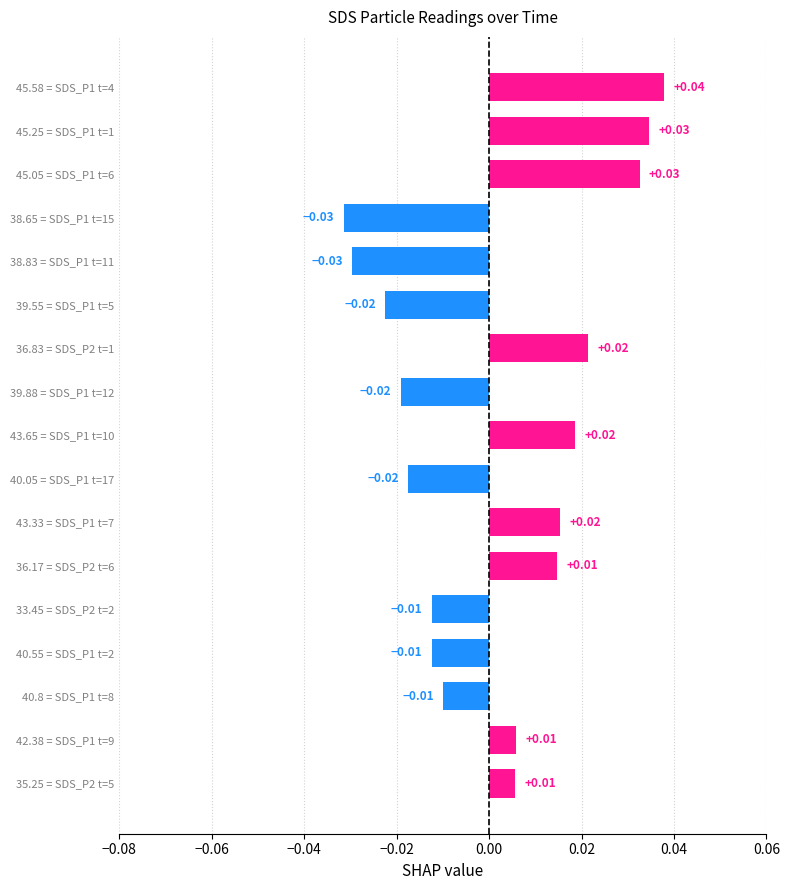

Are the bars grouped side by side (vs. stacked)?

No